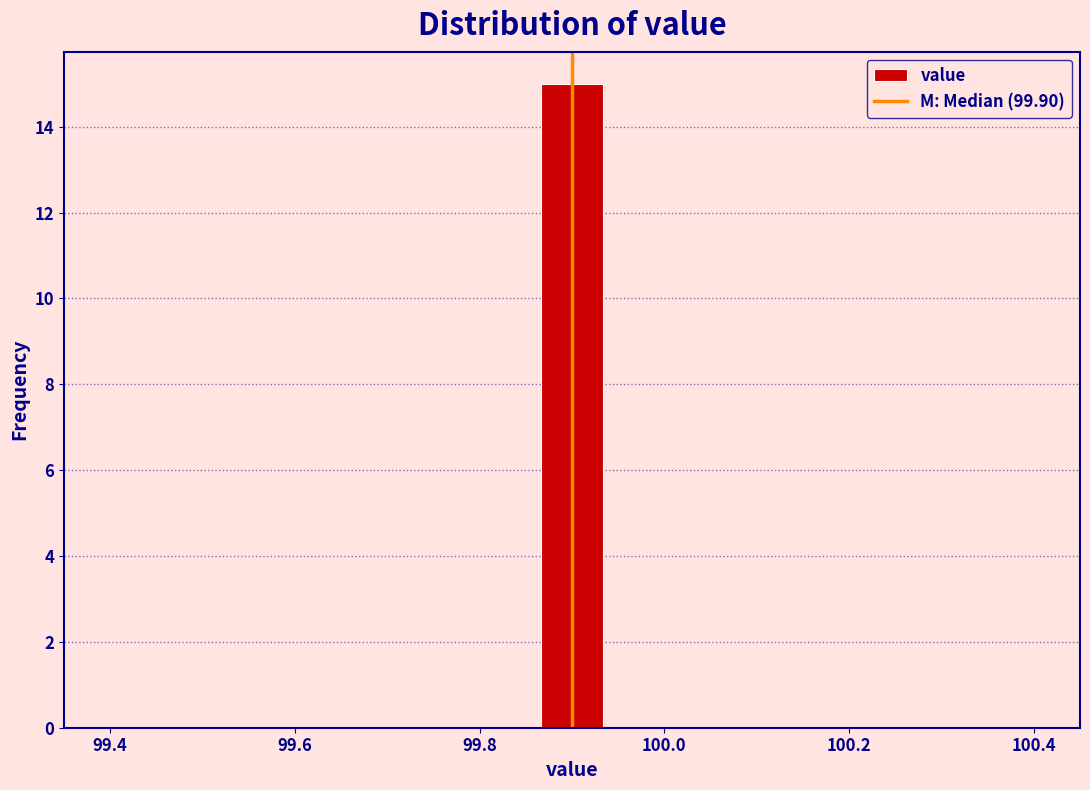

Read against the x-axis, roughly where is the centre of the tallest bar?

99.90